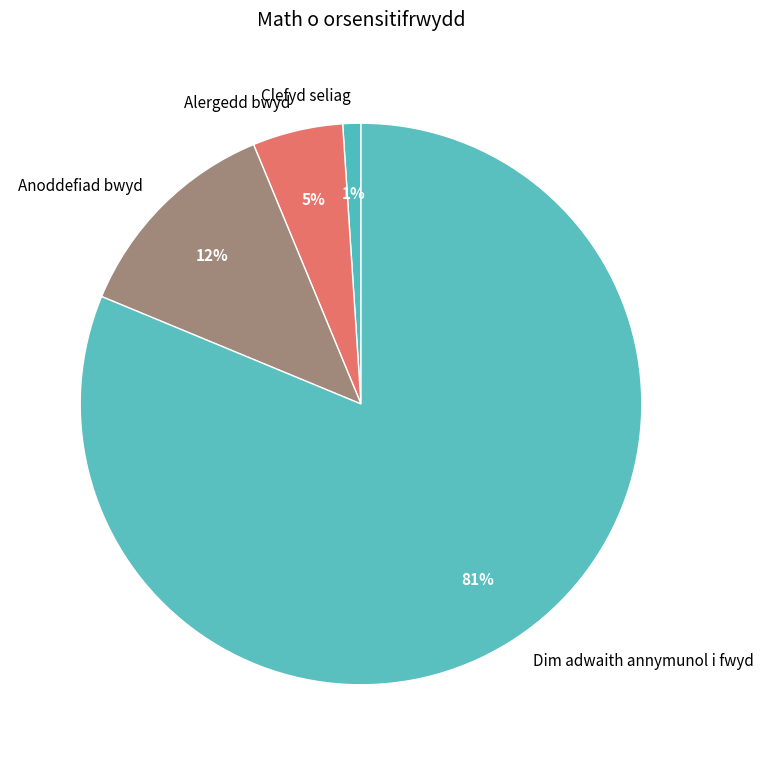

Between Clefyd seliag and Alergedd bwyd, which is larger?

Alergedd bwyd